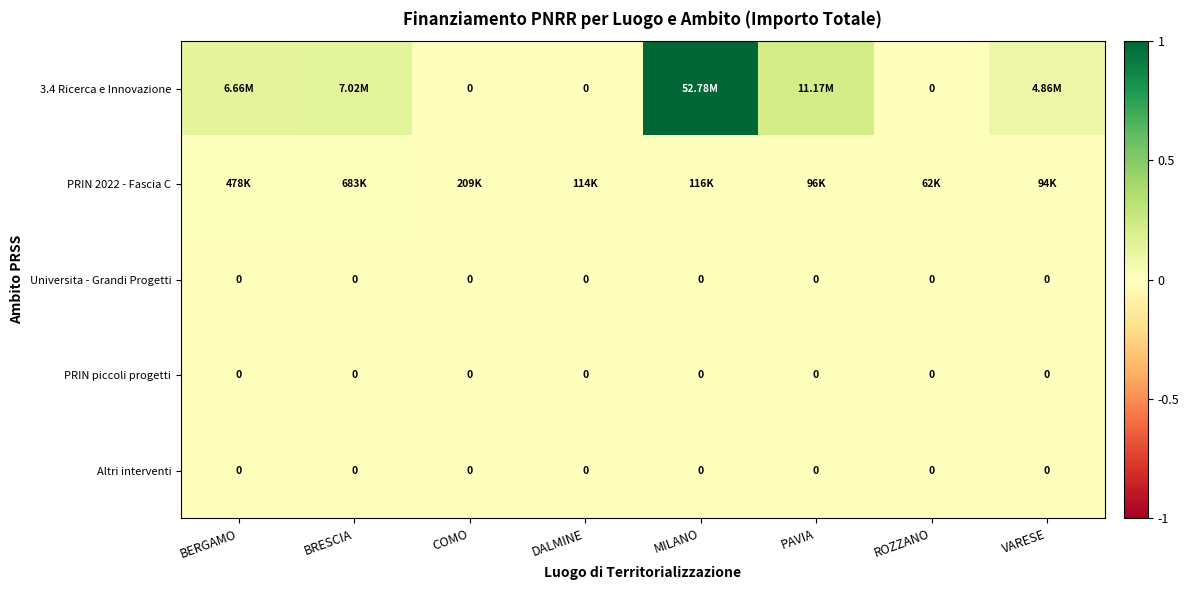

Between COMO and PAVIA, which series saw the biggest shift?

3.4 Ricerca e Innovazione